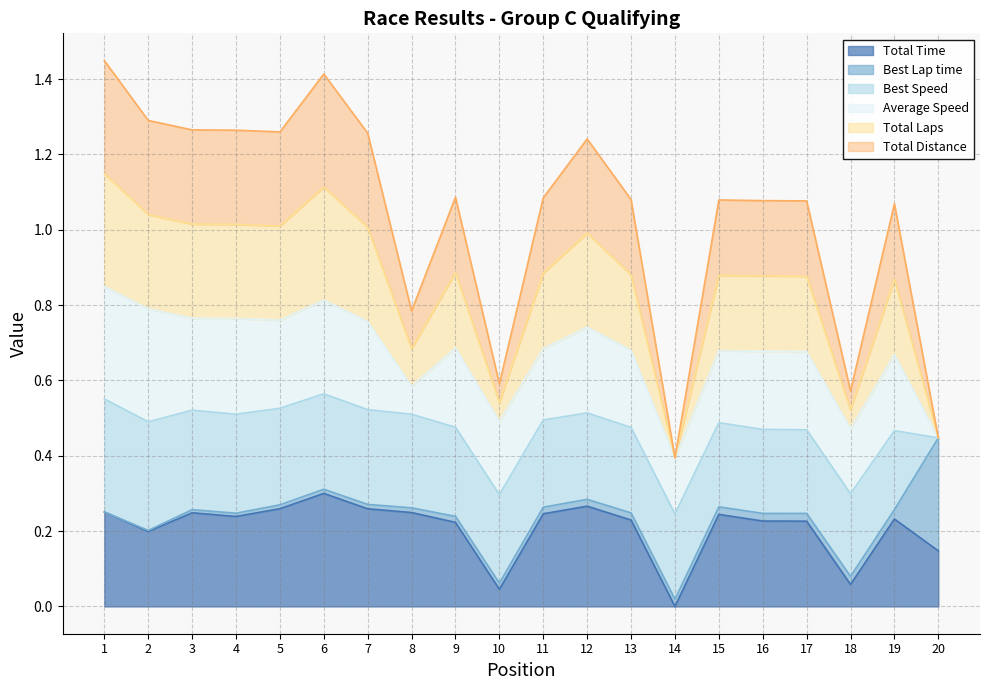

In Total Distance, how many points are lower than both neighbors (excluding endpoints)?

5